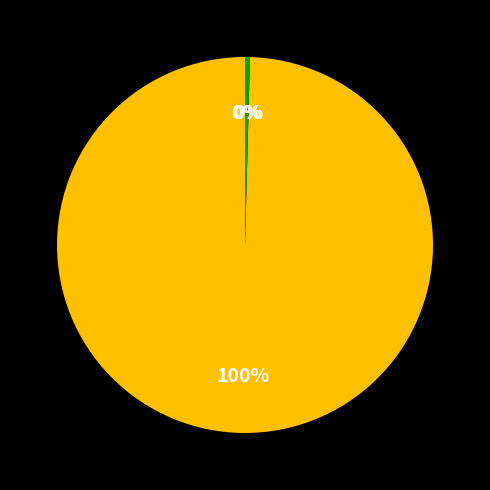

Does any single category account for the majority?

Yes